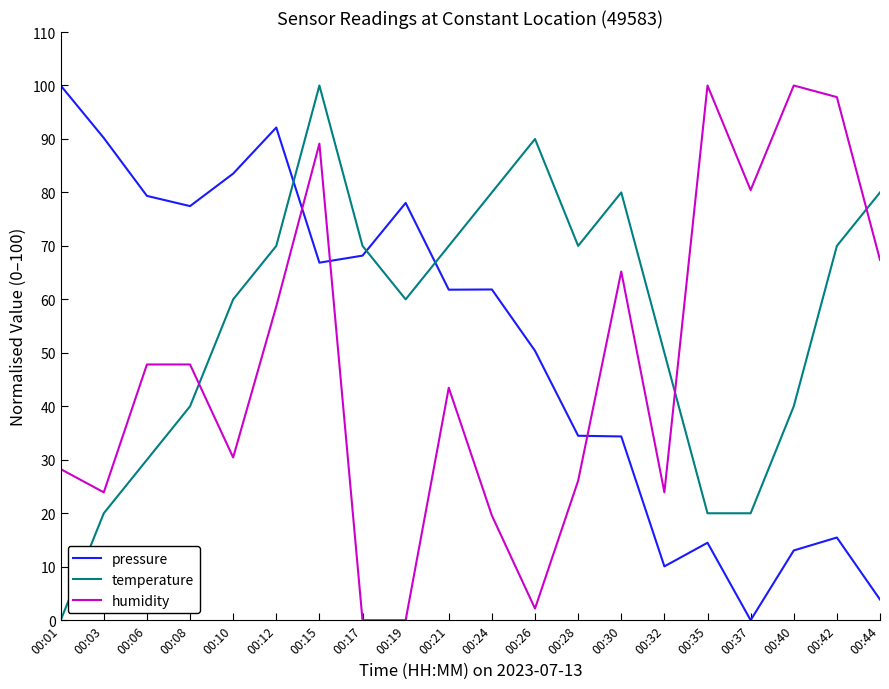

Does the chart display data point markers on the line(s)?

No